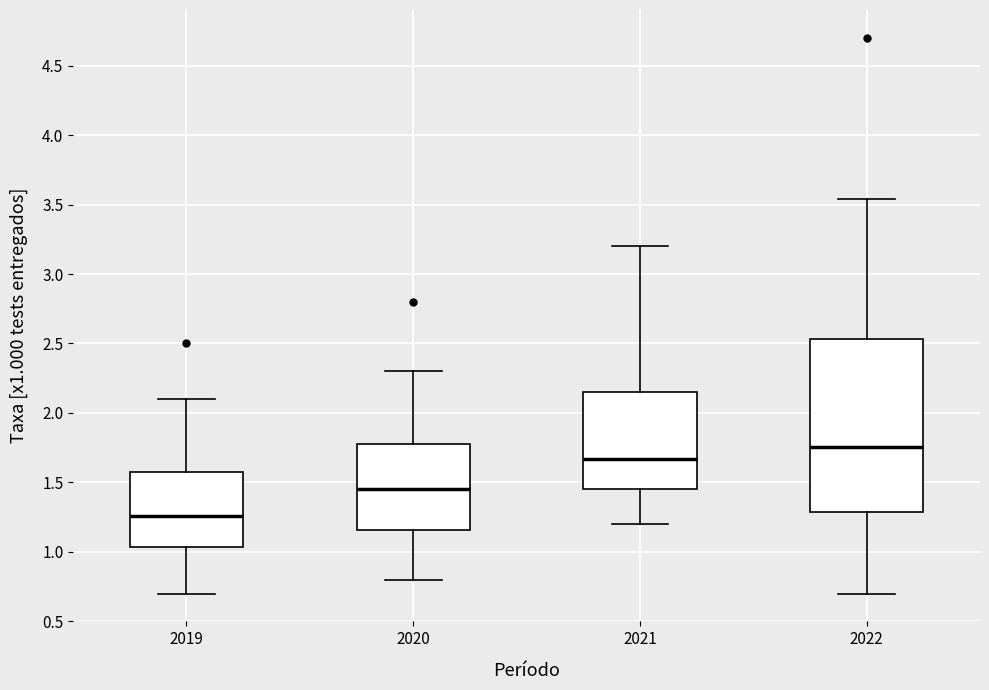

Reading left to right, transcribe this box plot: for each box, give where its median line is, the range the box spans, and where its two whiskers end, as read against the y-axis. The values are not printed on the chart, so give them approximately, as read against the axis.

2019: median 1.25, box 1.05 to 1.60, whiskers 0.70 to 2.10
2020: median 1.45, box 1.15 to 1.80, whiskers 0.80 to 2.30
2021: median 1.65, box 1.45 to 2.15, whiskers 1.20 to 3.20
2022: median 1.75, box 1.30 to 2.55, whiskers 0.70 to 3.55